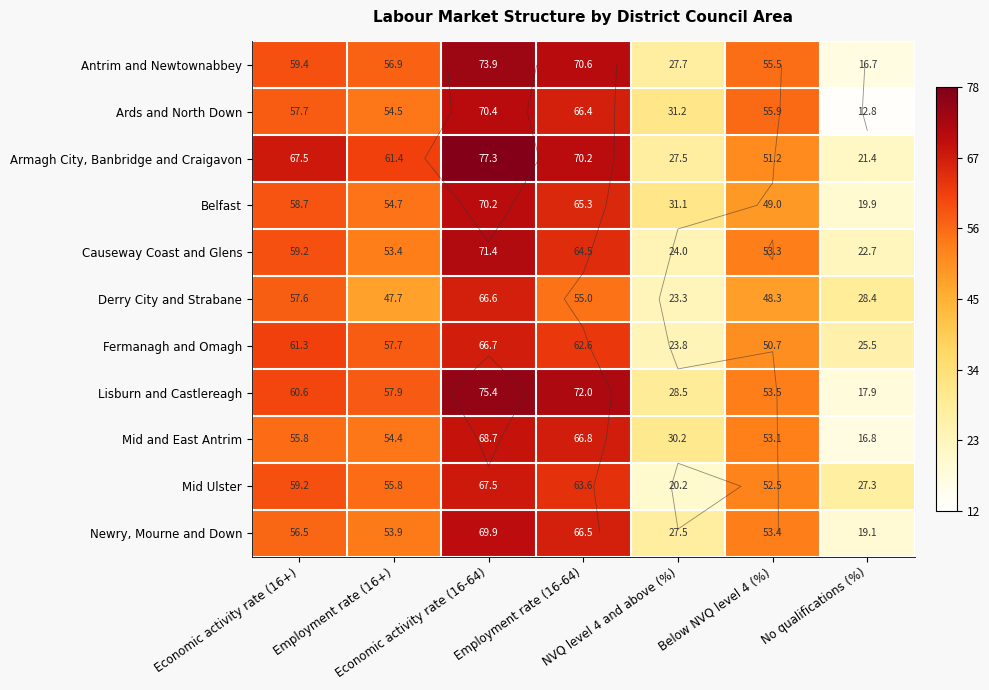

How many values in the Ards and North Down series exceed 55?

4